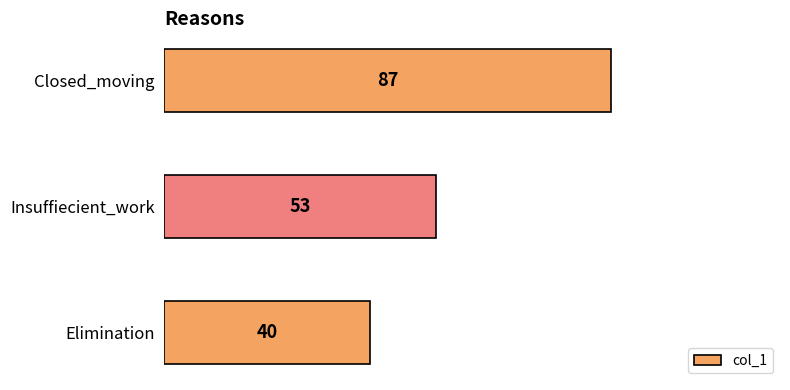

List the labels in order of value, smallest first.

Elimination, Insuffiecient_work, Closed_moving